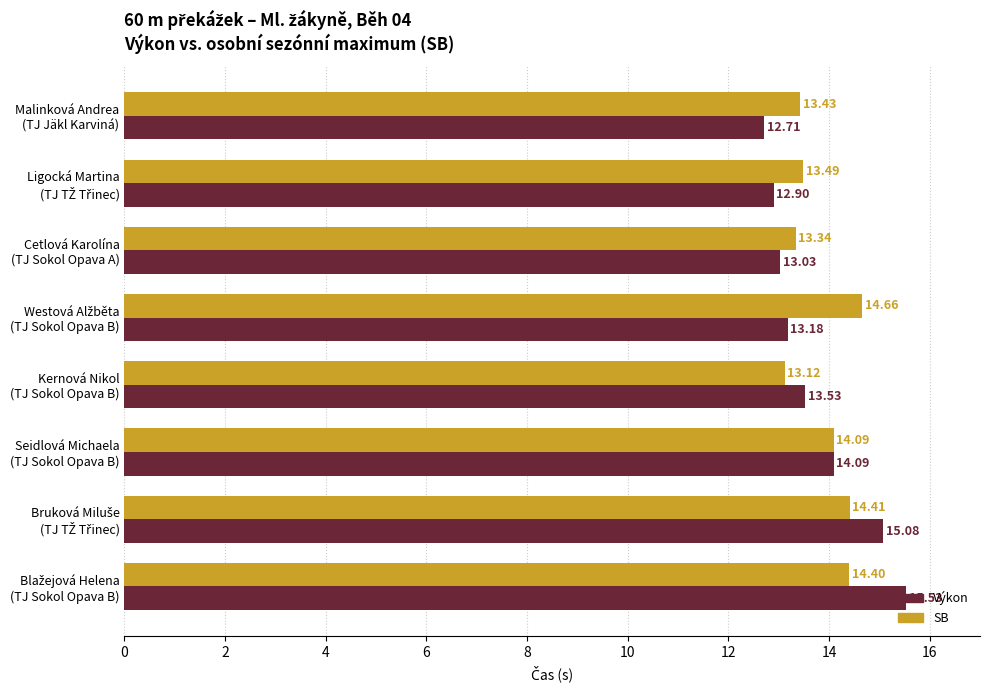

At how many categories does at least one series exceed 13?

8